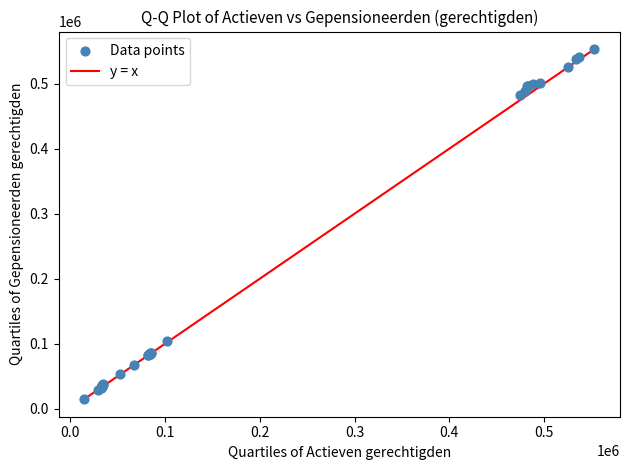

What Y value in the scatter plot is closest to 283987?

104018